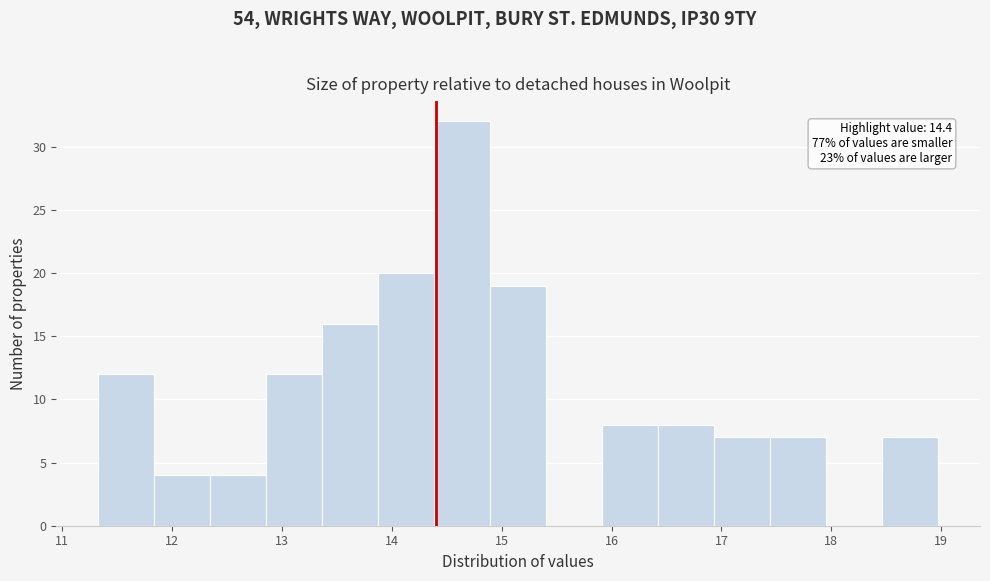

Which range on the x-axis has the tallest bar?

14.4 to 14.9